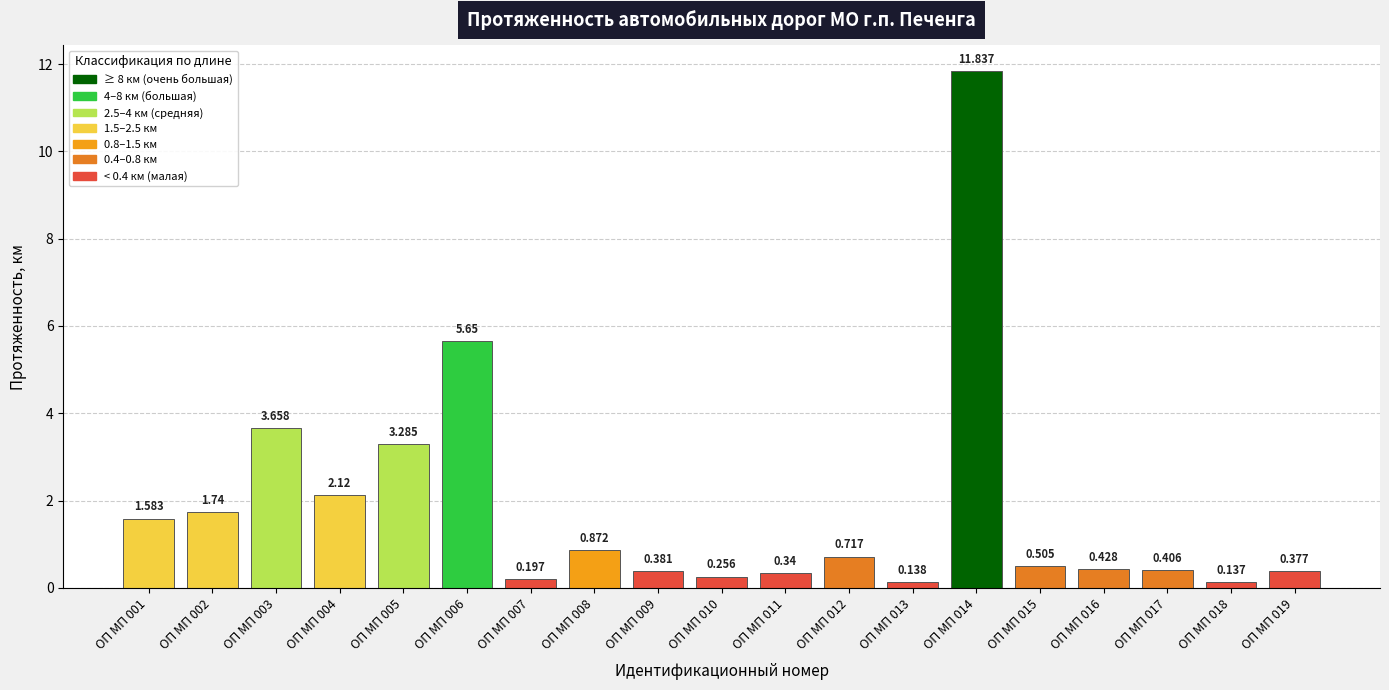

How many series are shown in this chart?

1